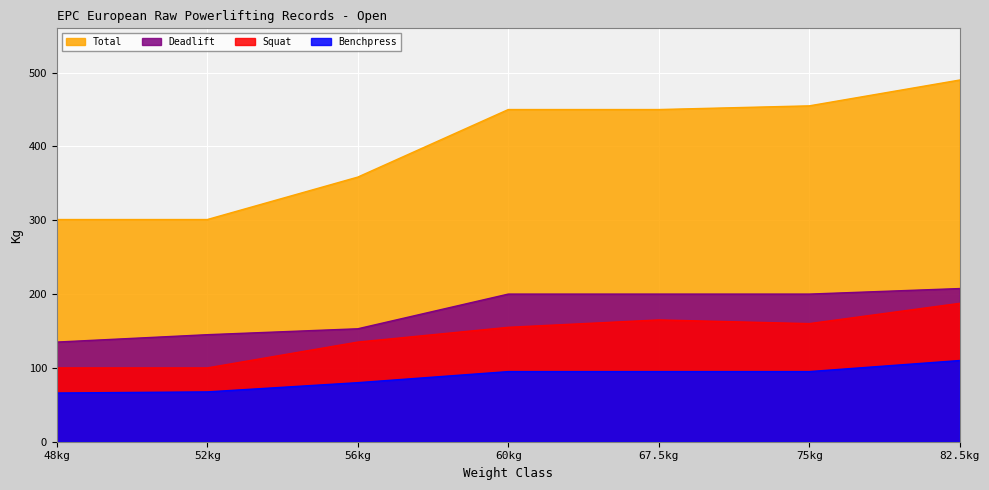

How many lines are shown in the chart?

4